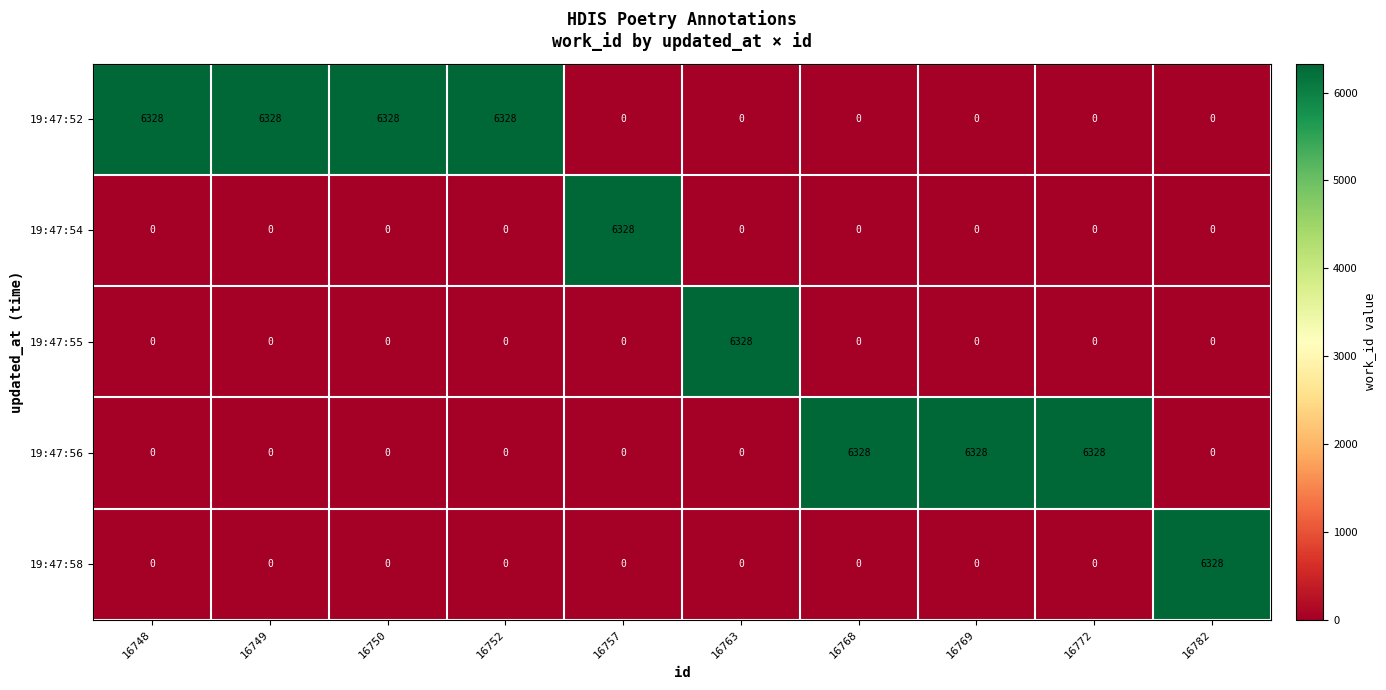

How many distinct data groups are displayed?

5